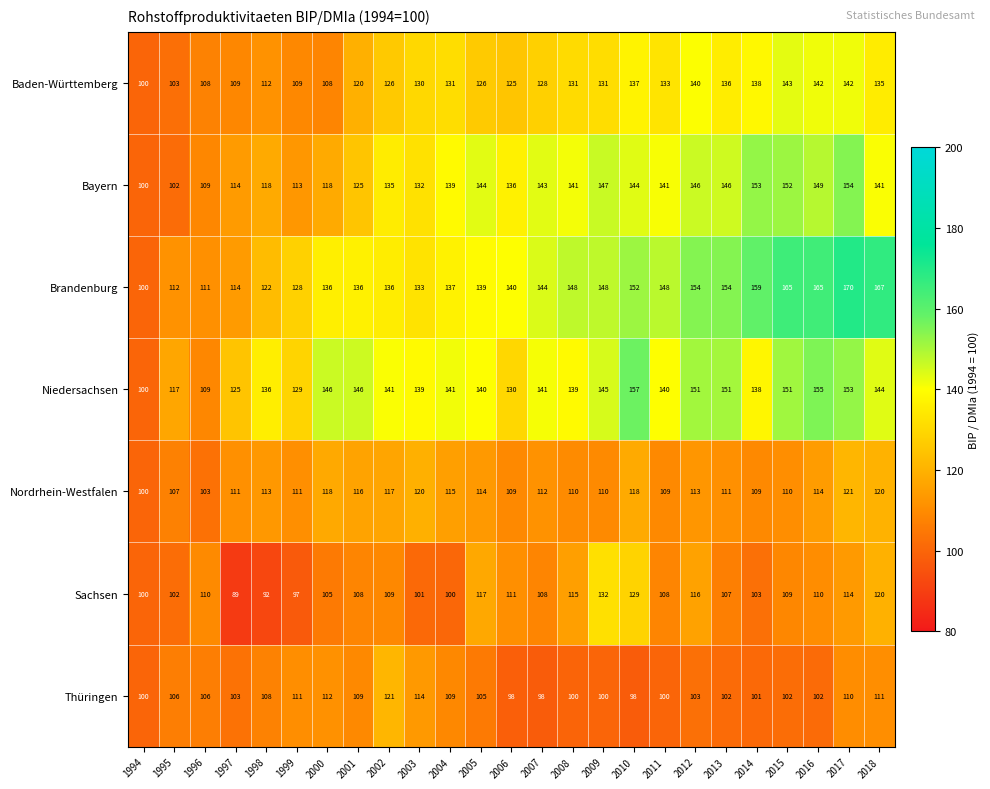

What is the sum of all Baden-Württemberg values?

3143